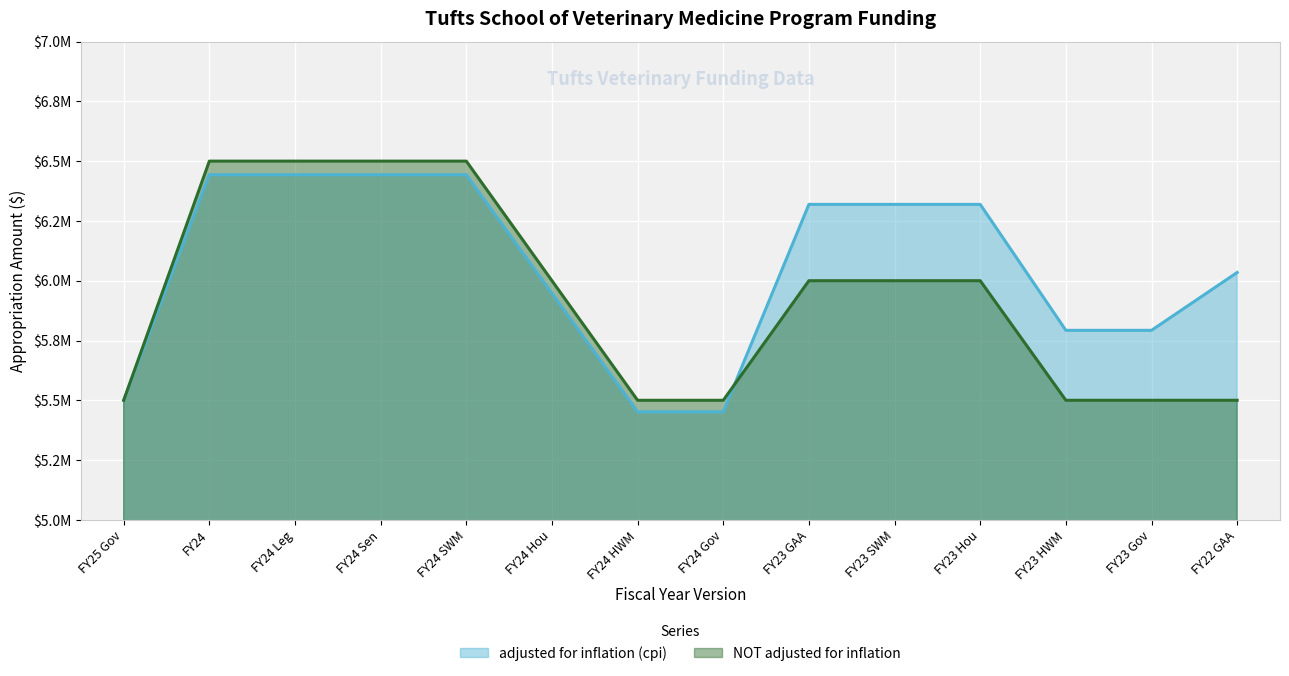

What is the total value across all series at FY22 GAA?

11534377